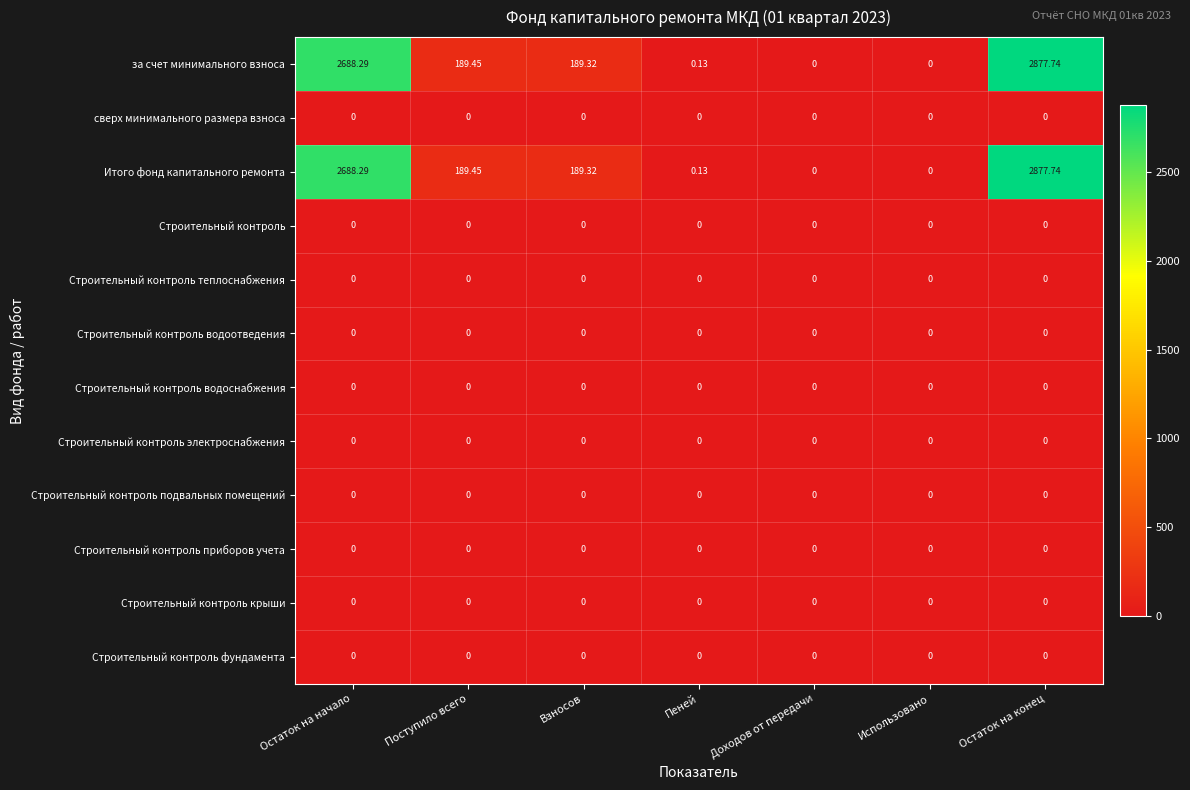

At which category is the sum across all series the highest?

Остаток на конец